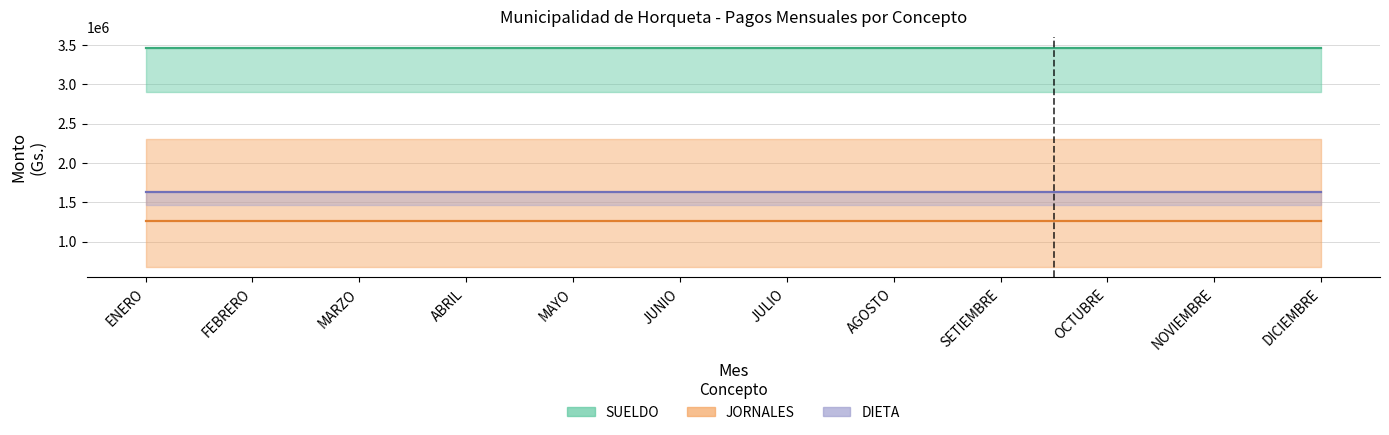

At which label does JORNALES reach its peak?

ENERO